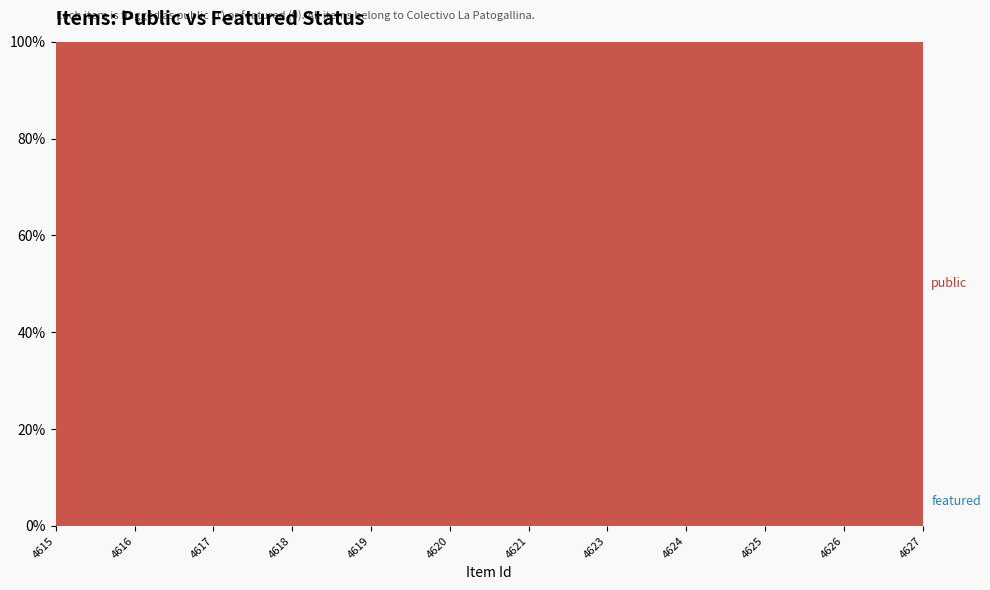

Reading left to right, list all the values displayed in this chart.

public: 1	1	1	1	1	1	1	1	1	1	1	1
featured: 0	0	0	0	0	0	0	0	0	0	0	0